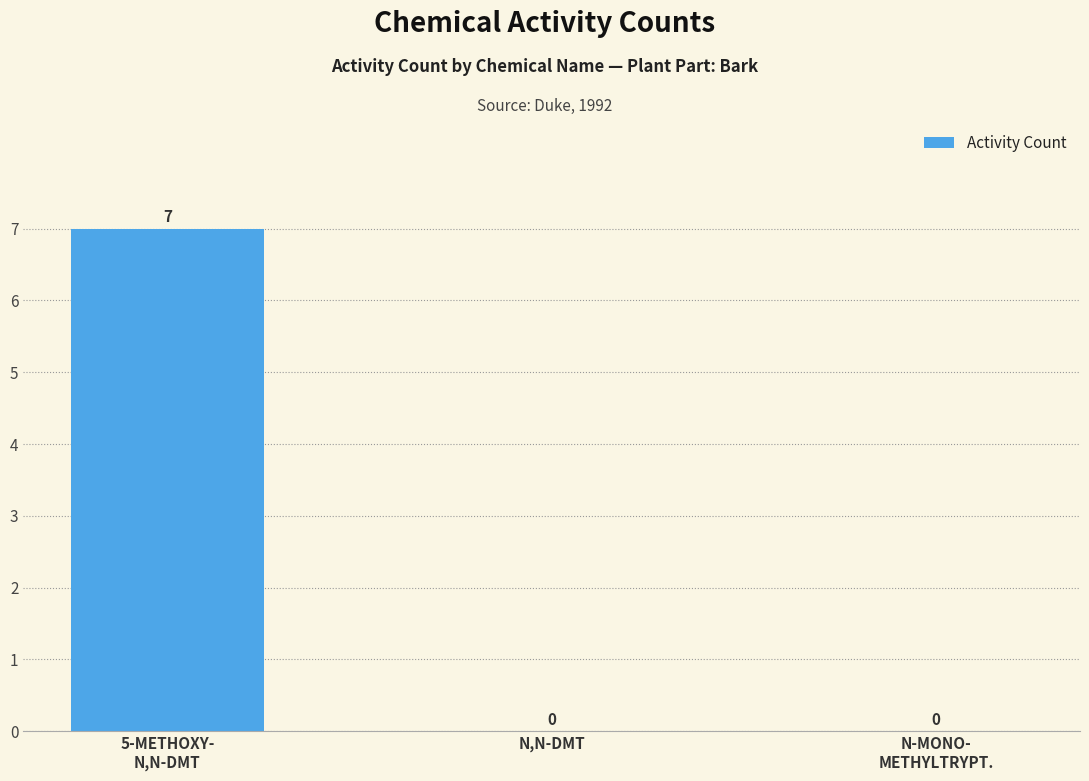

Reading left to right, list all the values displayed in this chart.

5-METHOXY-
N,N-DMT=7	N,N-DMT=0	N-MONO-
METHYLTRYPT.=0